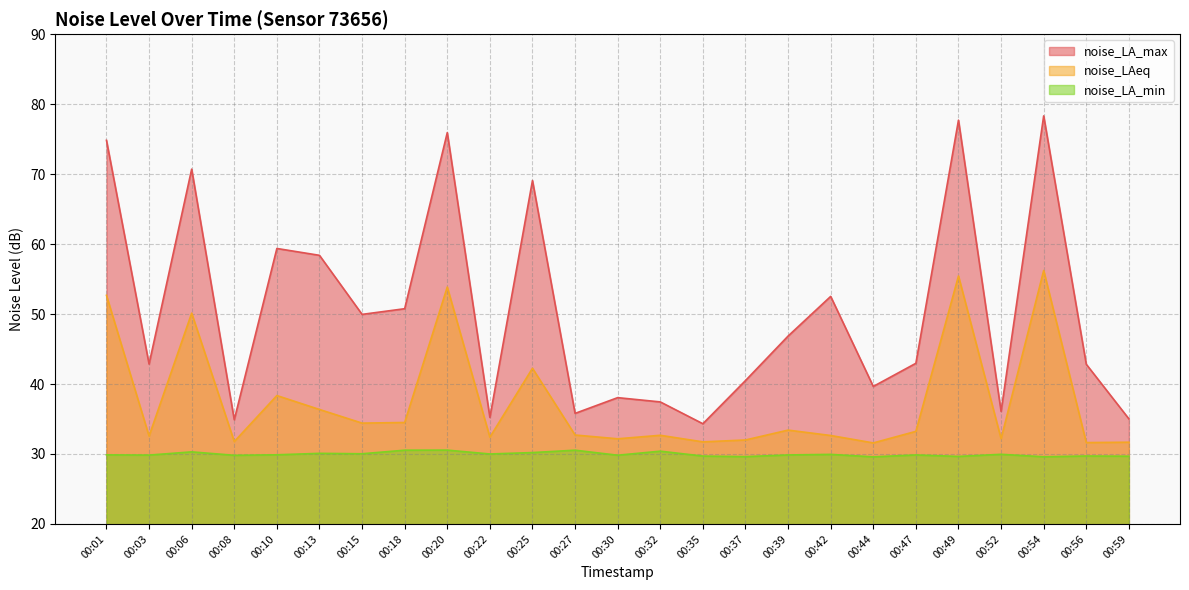

Rank the series by their average value, from highest to lowest.

noise_LA_max, noise_LAeq, noise_LA_min